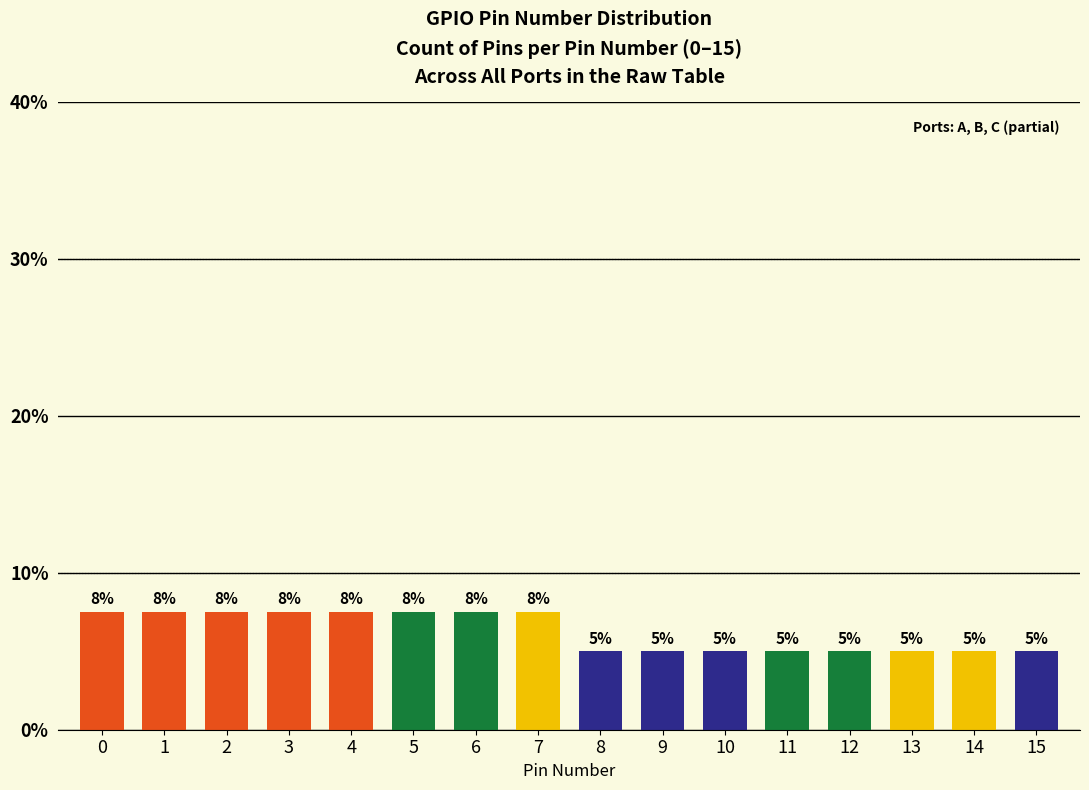

What value does the data have at 0?

7.5